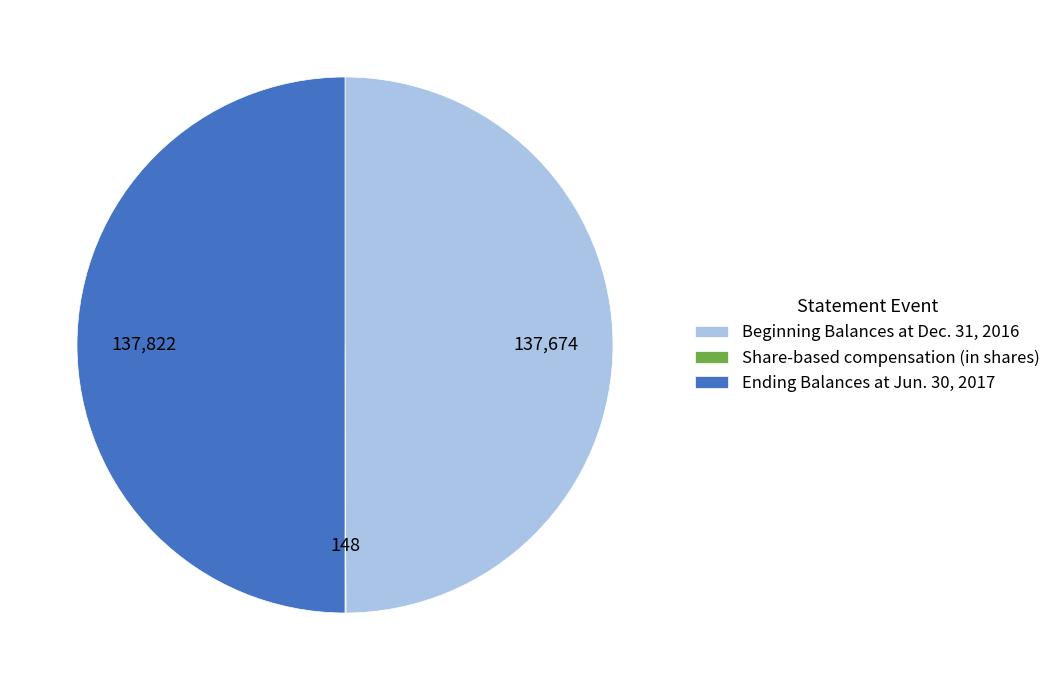

What is the ratio of the value at Ending Balances at Jun. 30, 2017 to the value at Beginning Balances at Dec. 31, 2016?

1.0